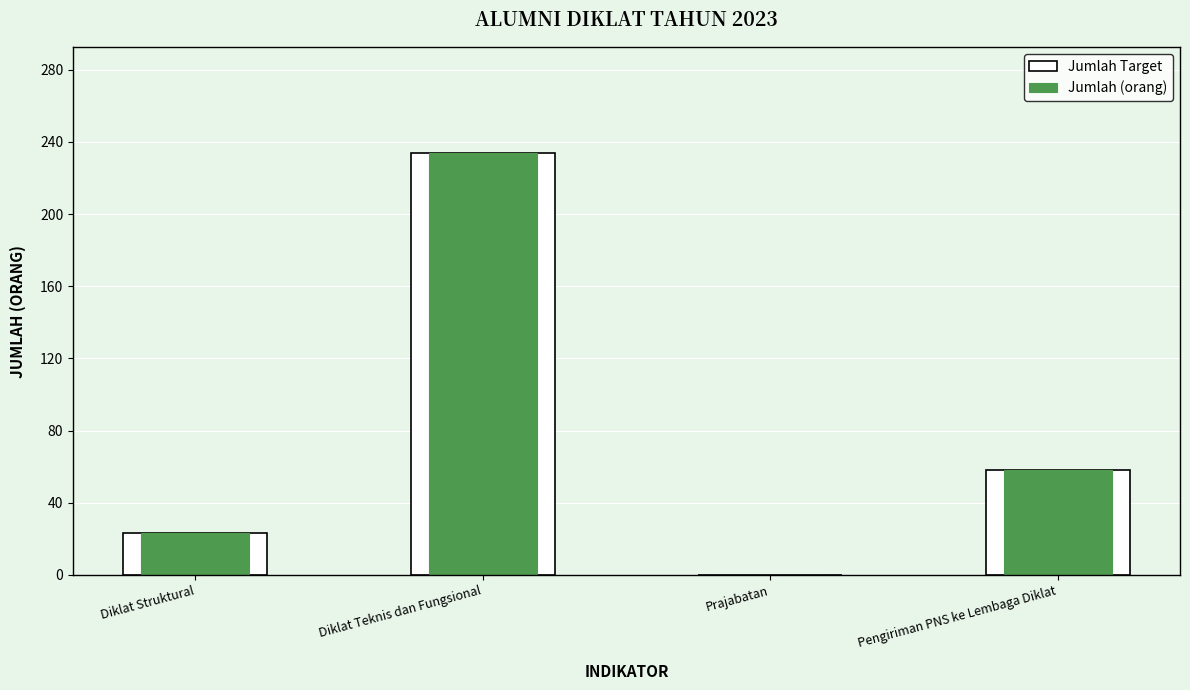

What is the label of the 3rd bar from the left?

Prajabatan